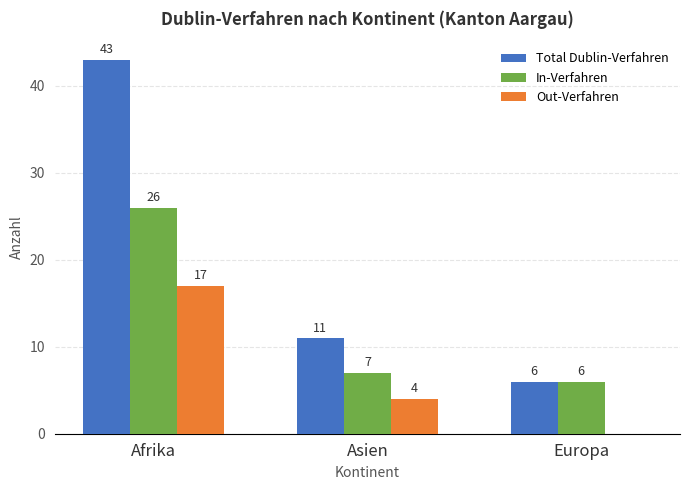

Reading left to right, transcribe all the data shown in this chart.

Total Dublin-Verfahren: 43	11	6
In-Verfahren: 26	7	6
Out-Verfahren: 17	4	0